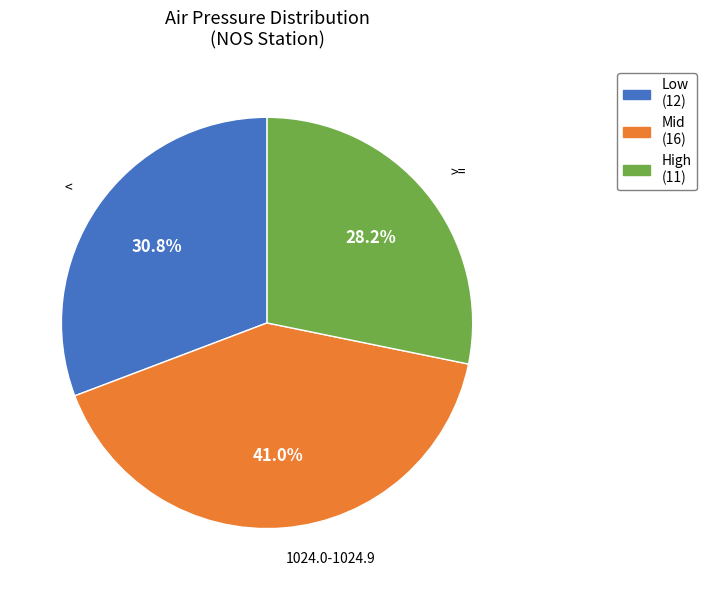

How many slices are in this pie chart?

3